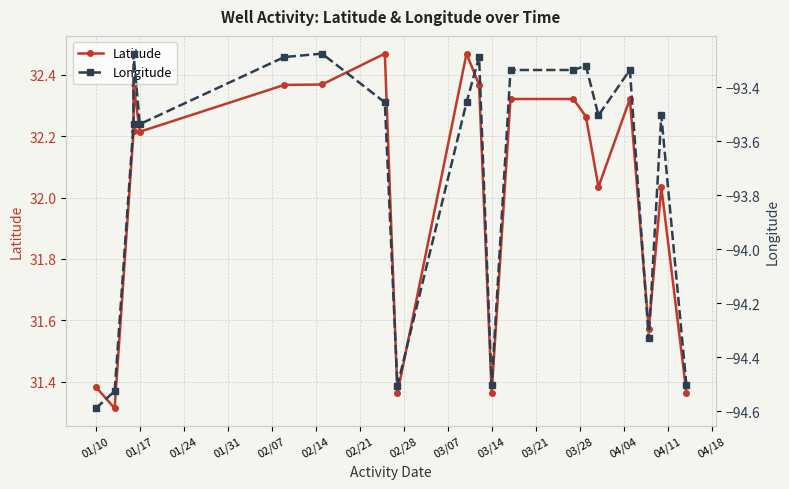

In Latitude, how many points are lower than both neighbors (excluding endpoints)?

6